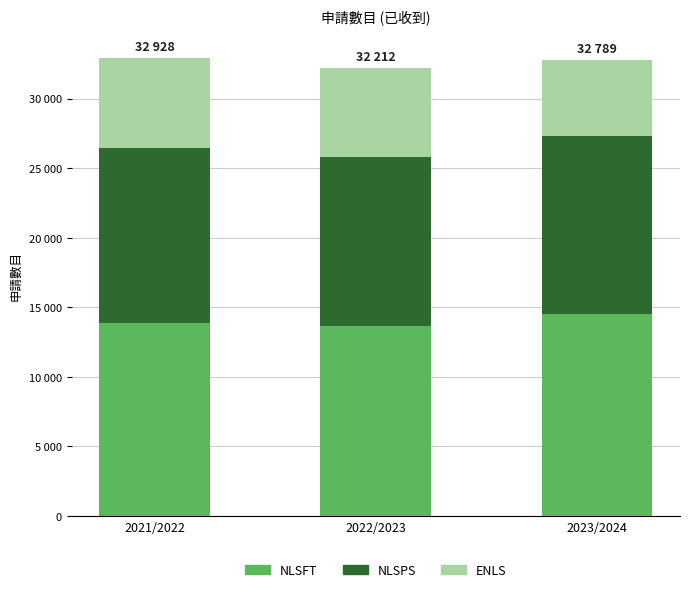

Which series has the largest total across all categories?

NLSFT